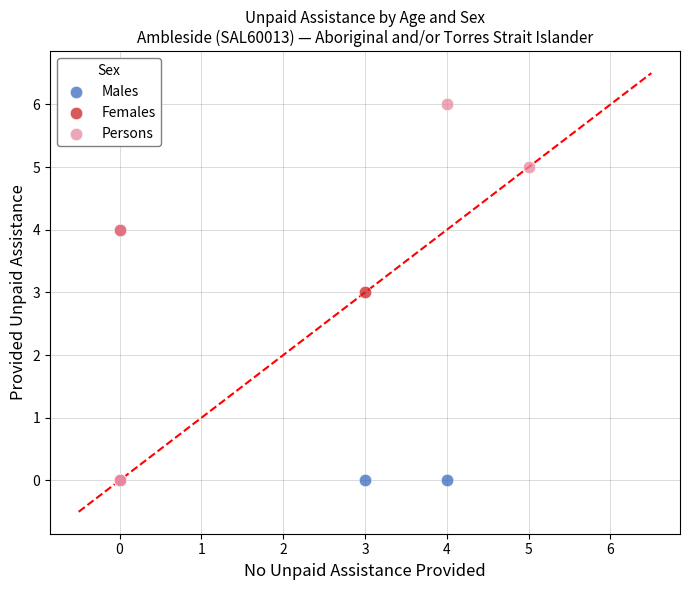

What are all the series names shown in the legend?

Males, Females, Persons